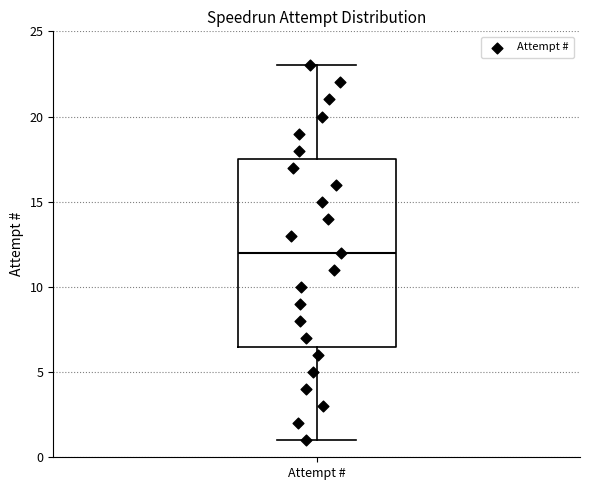

Transcribe this box plot: give where the median line is, the range the box spans, and where the two whiskers end, as read against the y-axis. The values are not printed on the chart, so give them approximately, as read against the axis.

median 12.0, box 6.5 to 17.5, whiskers 1.0 to 23.0